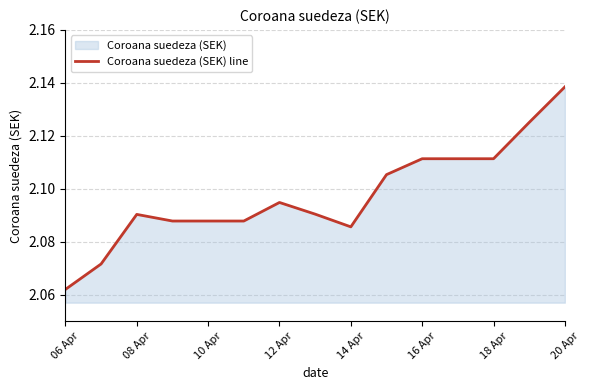

How many values are between 2 and 3?

15